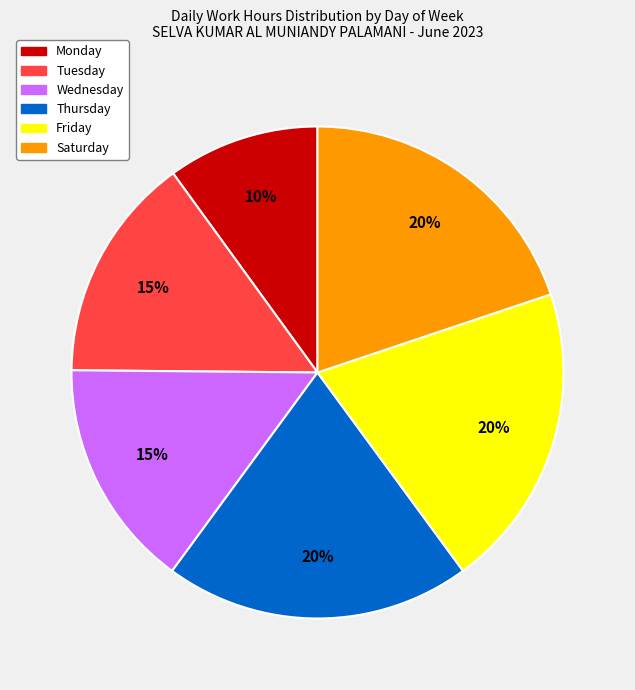

To the nearest percent, what is the average slice percentage?

17%